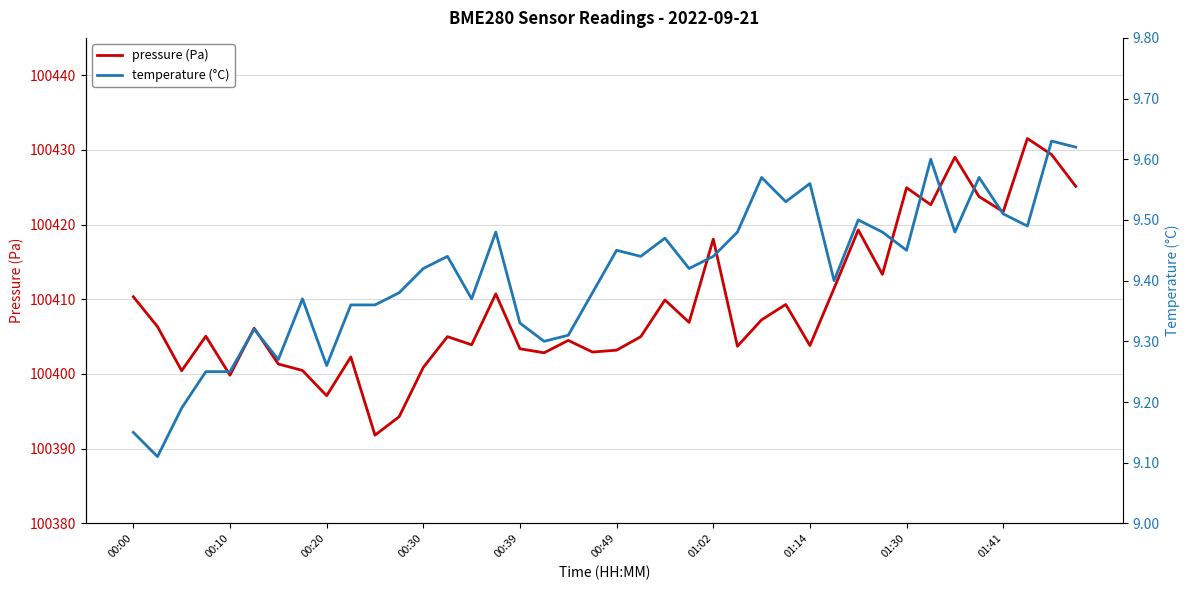

True or false: pressure (Pa) and temperature (°C) cross at least once.

False